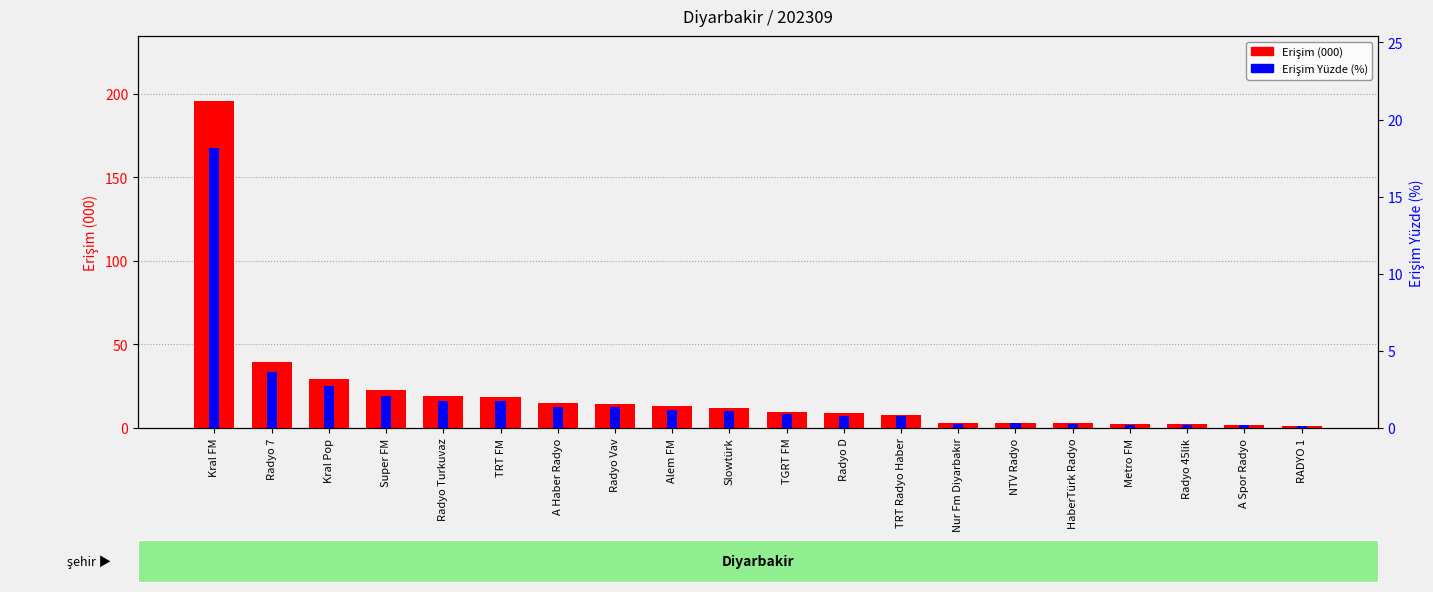

Which series has the largest range (max minus min)?

Erişim (000)